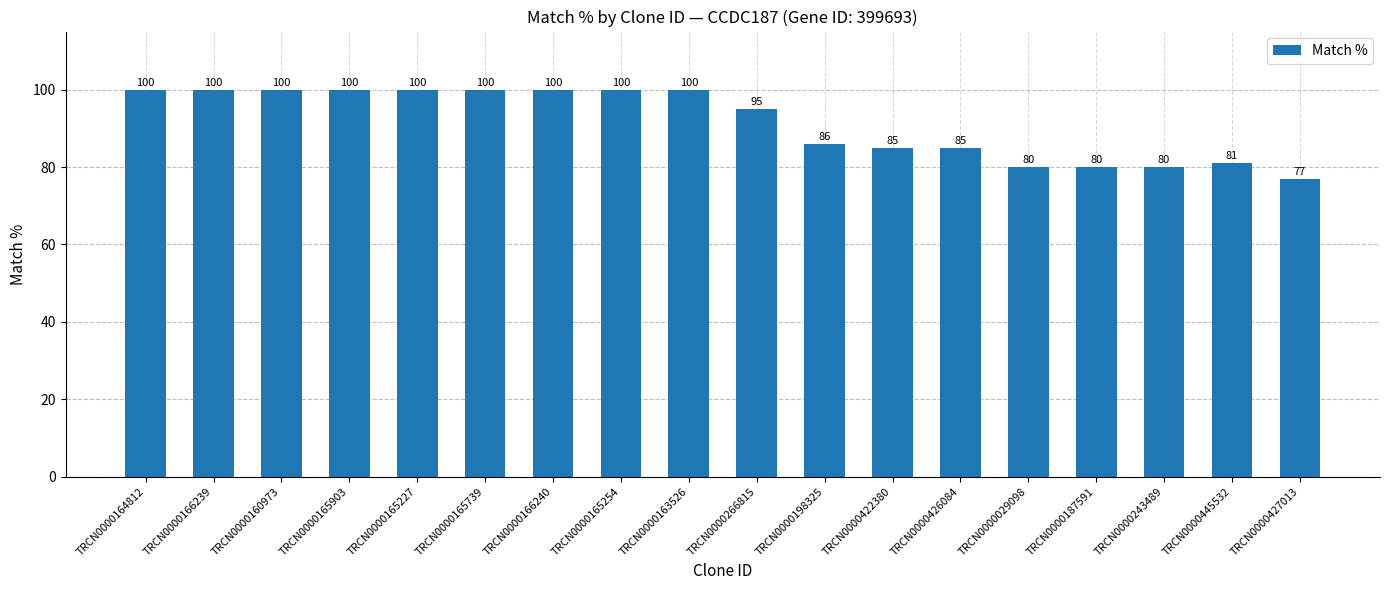

What is the average value?

92